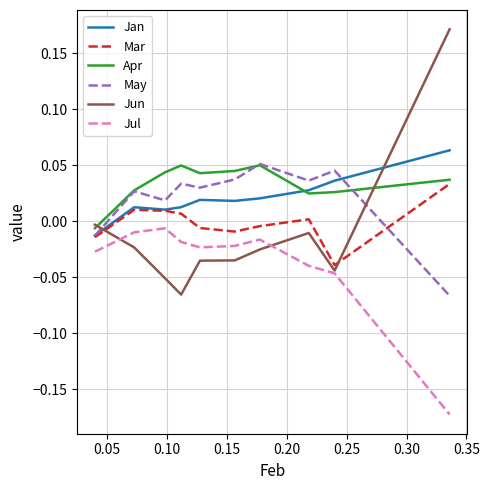

Which series has the widest spread of values?

Jun